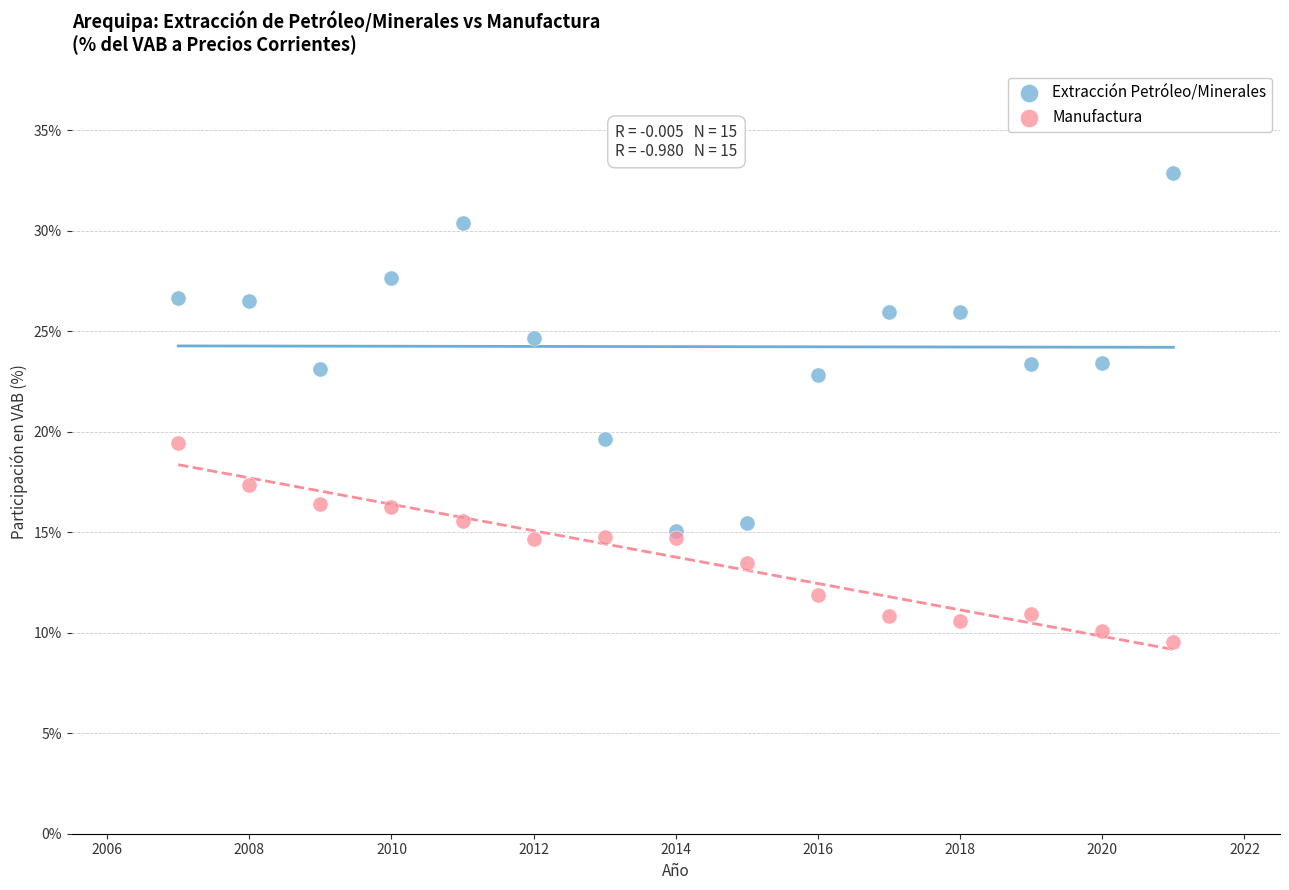

Which series has the largest Y range (max minus min)?

Extracción Petróleo/Minerales